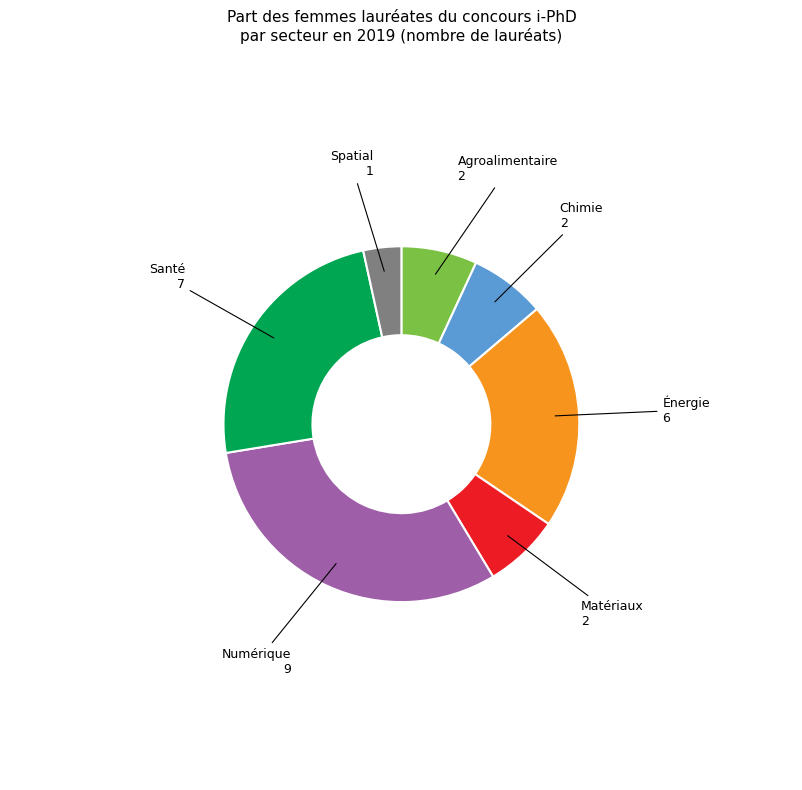

Is there any slice that represents more than half of the pie?

No